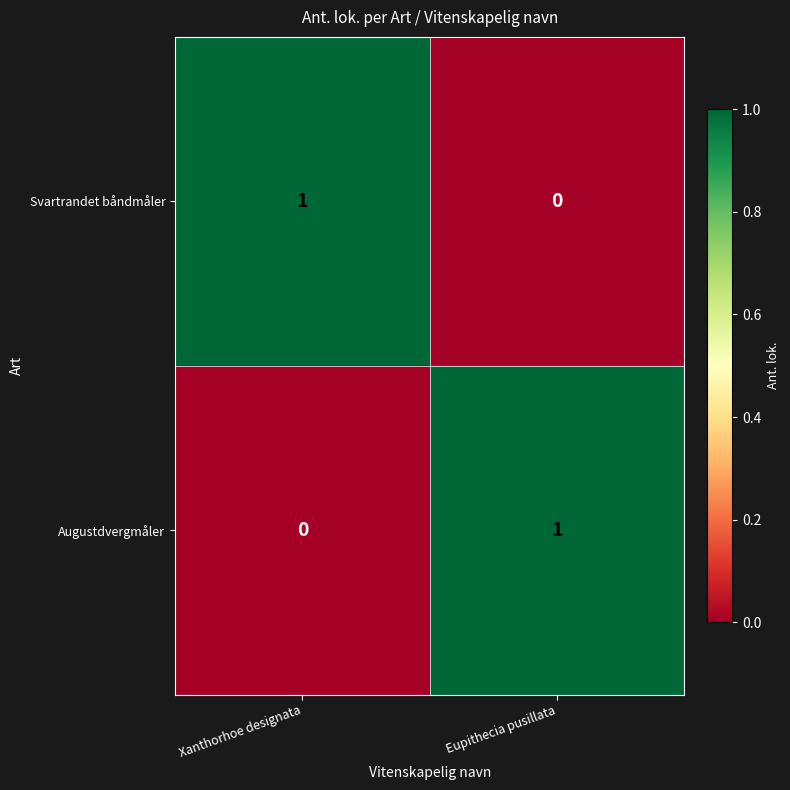

Which category has the lowest value in the Augustdvergmåler series?

Xanthorhoe designata